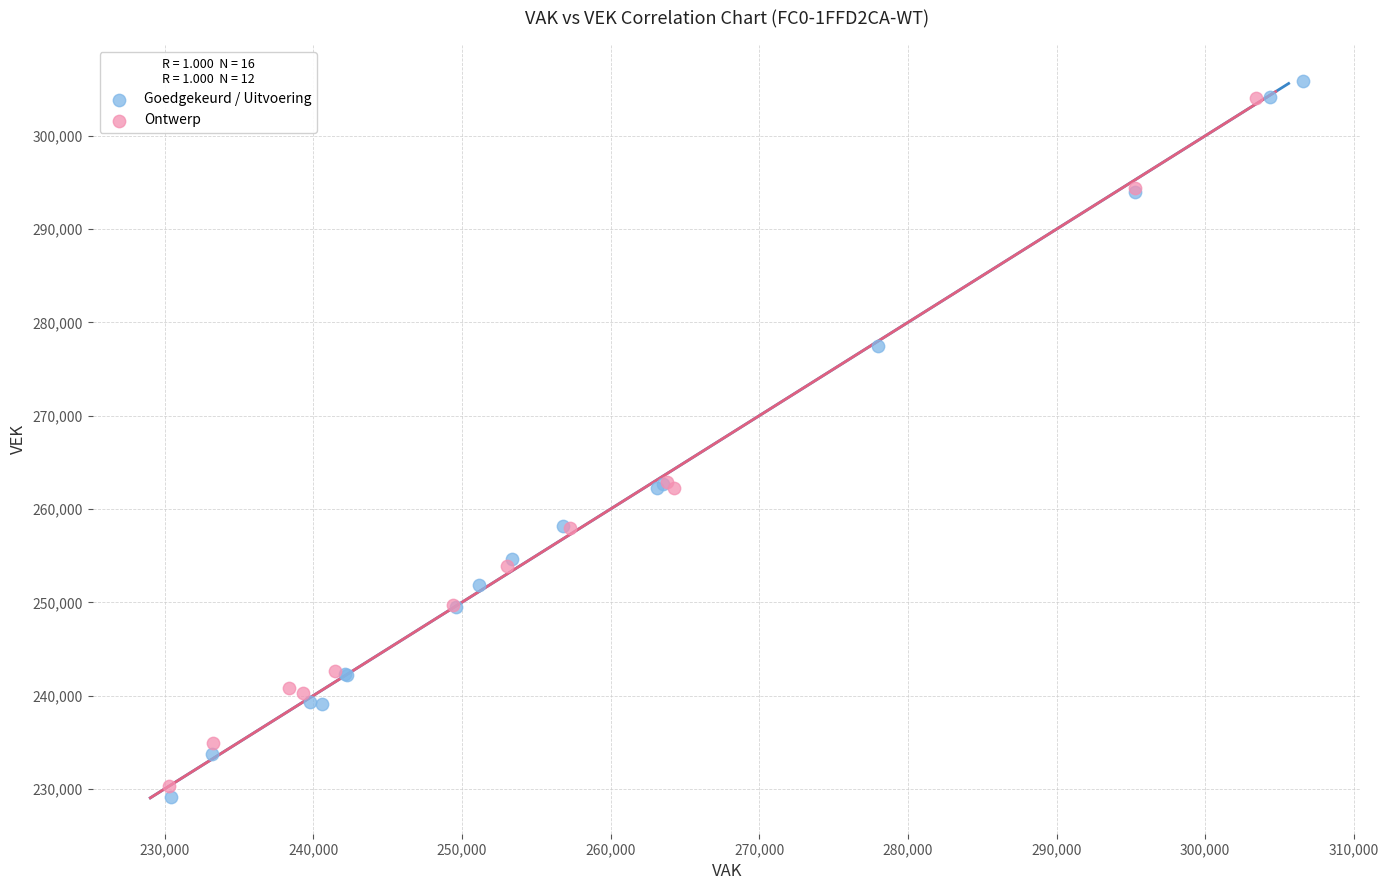

Which series has the largest Y range (max minus min)?

Goedgekeurd / Uitvoering